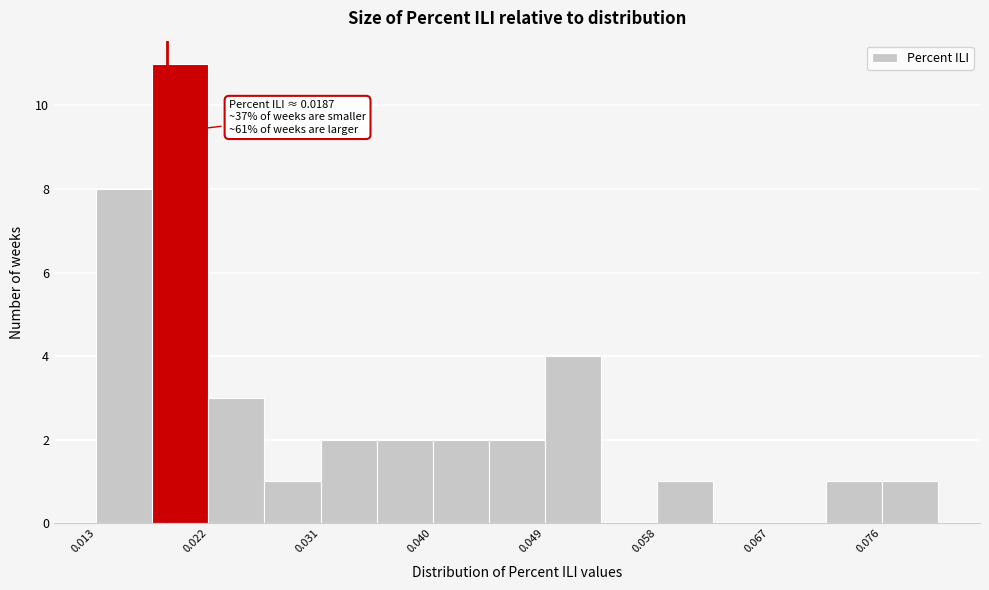

Which range on the x-axis has the tallest bar?

0.017 to 0.022